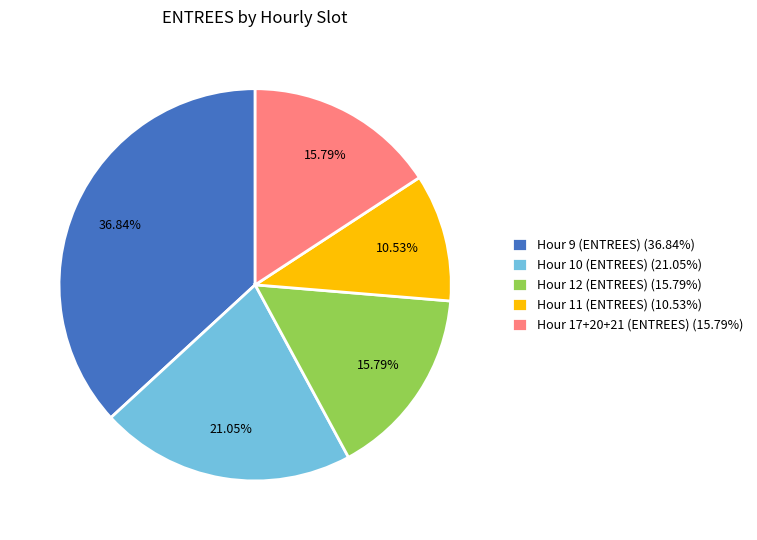

Do Hour 17+20+21 (ENTREES) (15.79%) and Hour 11 (ENTREES) (10.53%) together represent more than half of the pie?

No